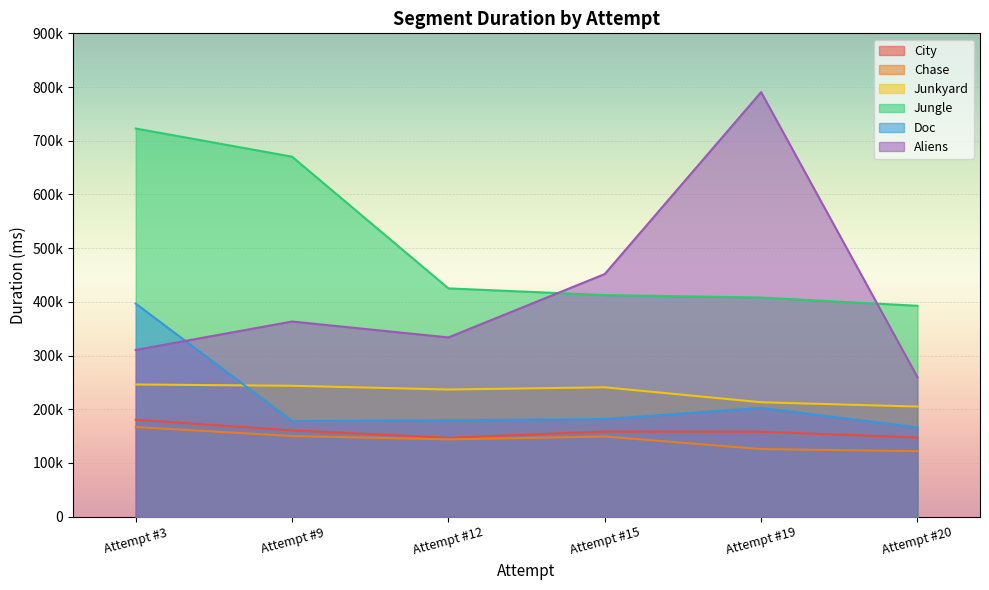

The value of Chase at Attempt #20 is 121795. True or false?

True